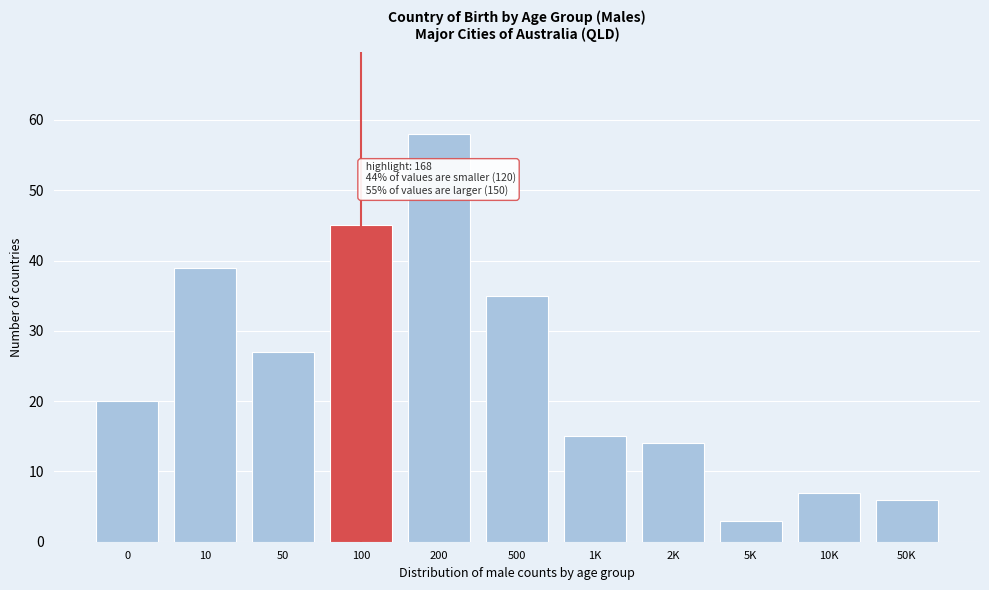

Reading left to right, what are all the values shown in this chart?

0=20	10=39	50=27	100=45	200=58	500=35	1K=15	2K=14	5K=3	10K=7	50K=6